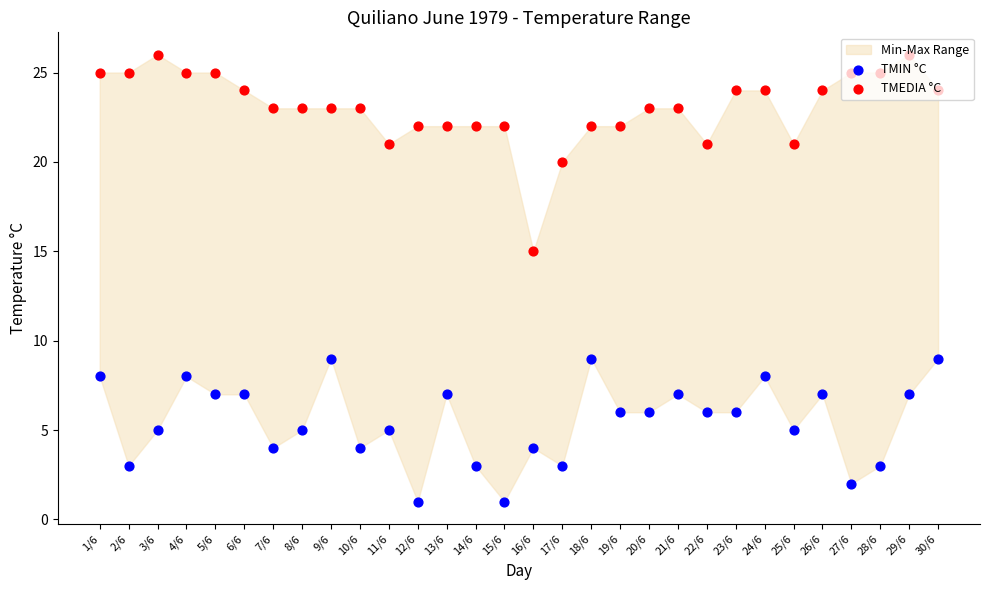

Which series contains the highest Y value?

TMEDIA °C